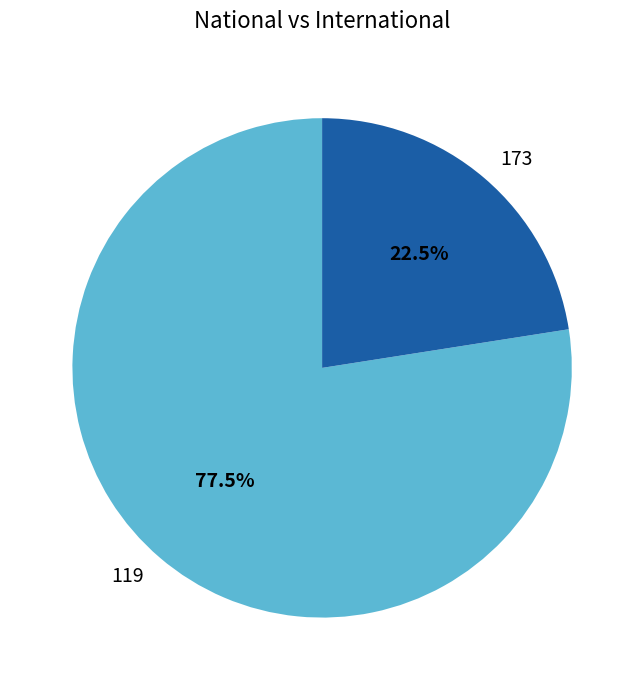

Count the number of slices in the pie.

2